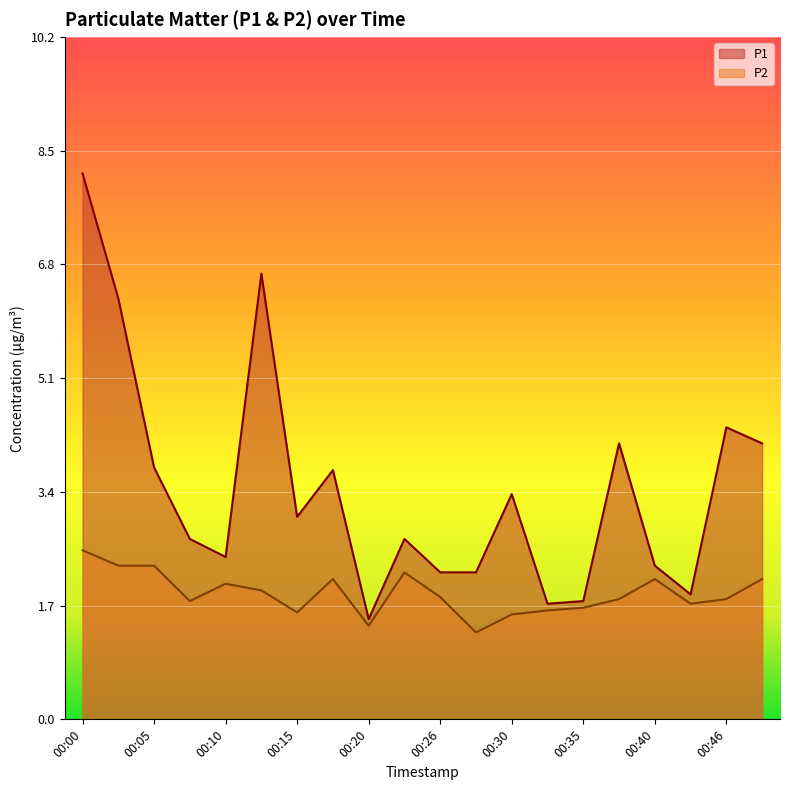

The value of P2 at 00:33 is 1.6. True or false?

True